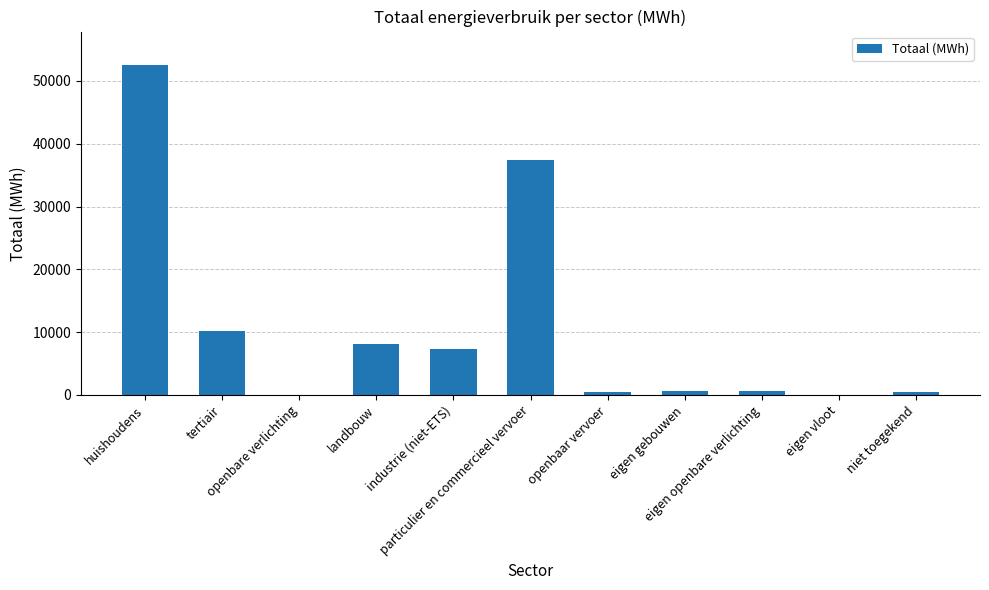

What is the greatest value displayed?

52611.1